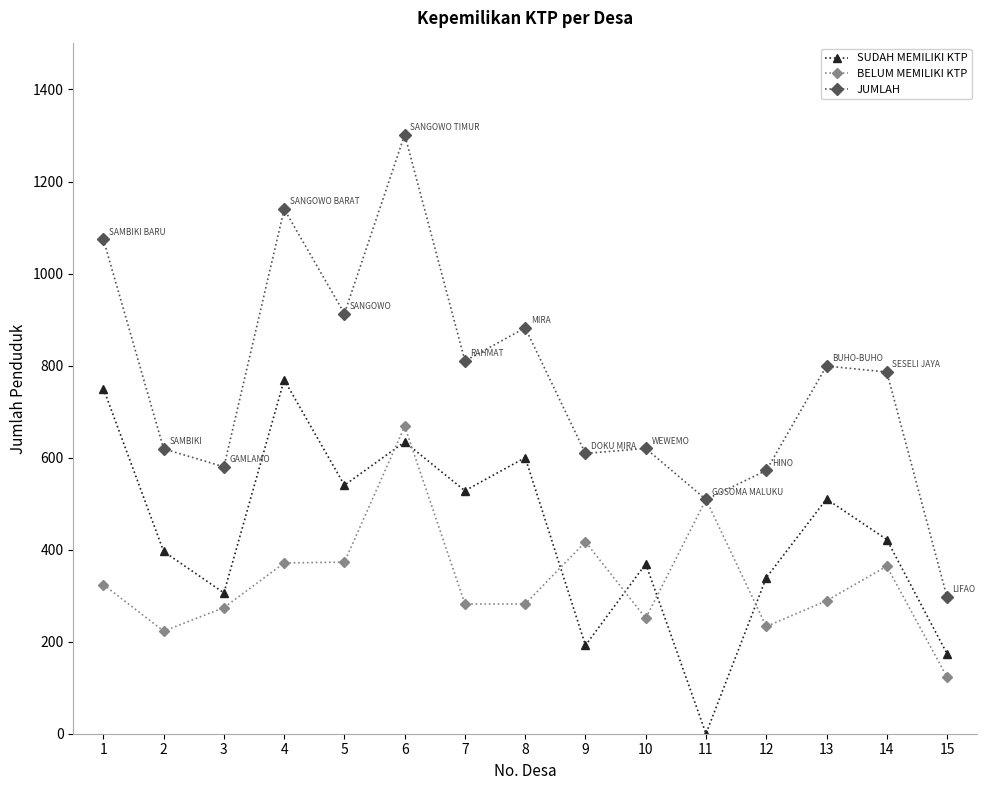

At which label does BELUM MEMILIKI KTP reach its minimum?

15